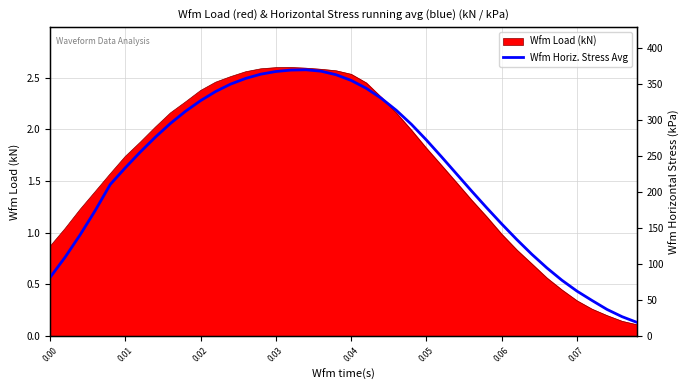

How many lines are shown in the chart?

1